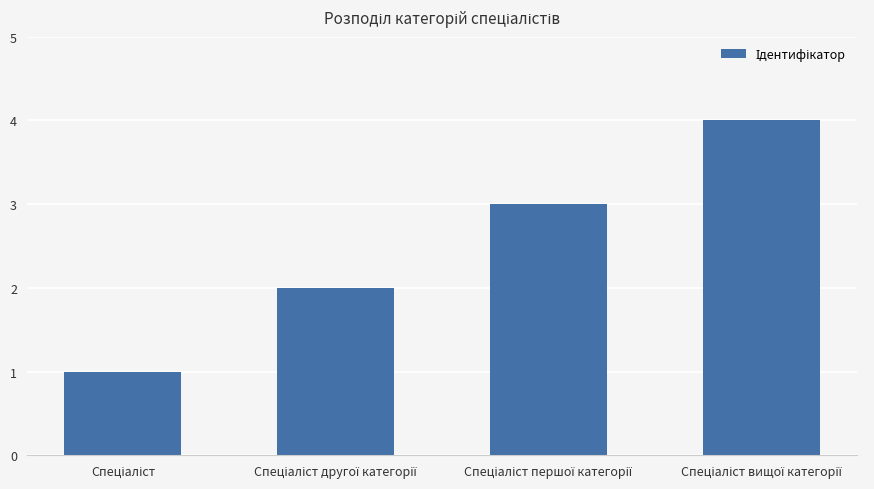

What is the difference between the maximum and minimum values?

3